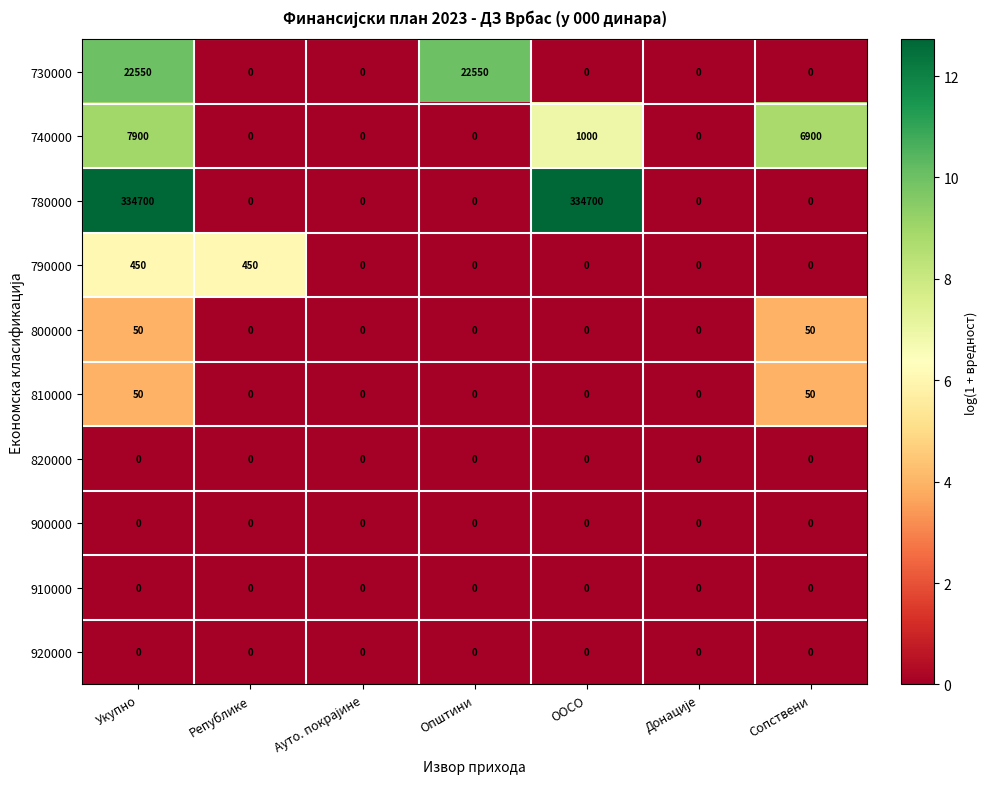

Which series changed the most between Укупно and Општини?

780000